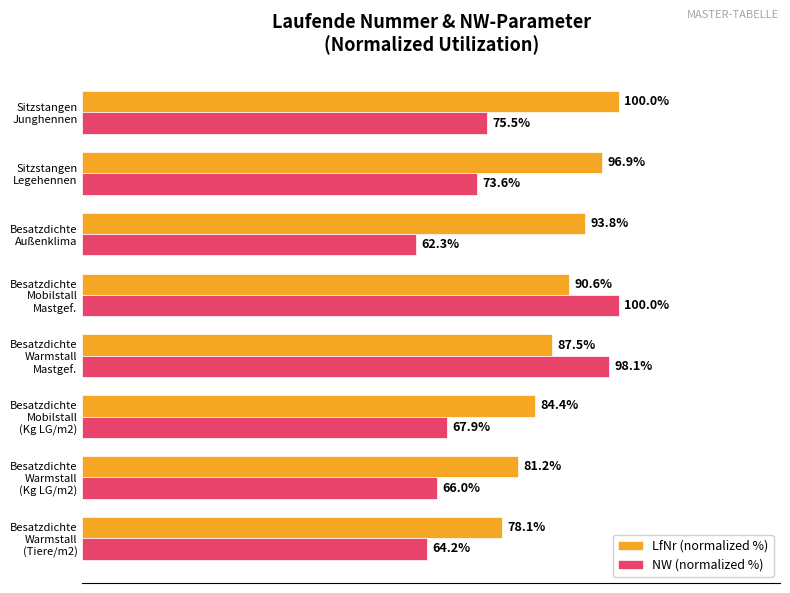

Rank the series by their average value, from highest to lowest.

LfNr (normalized %), NW (normalized %)